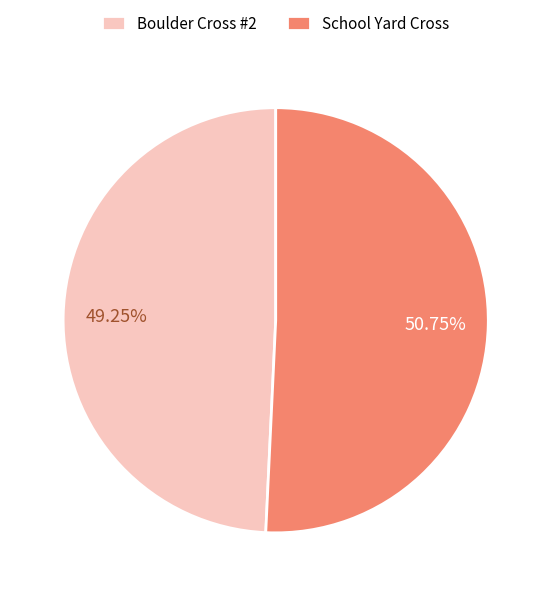

Rank the categories by value from lowest to highest.

Boulder Cross #2, School Yard Cross